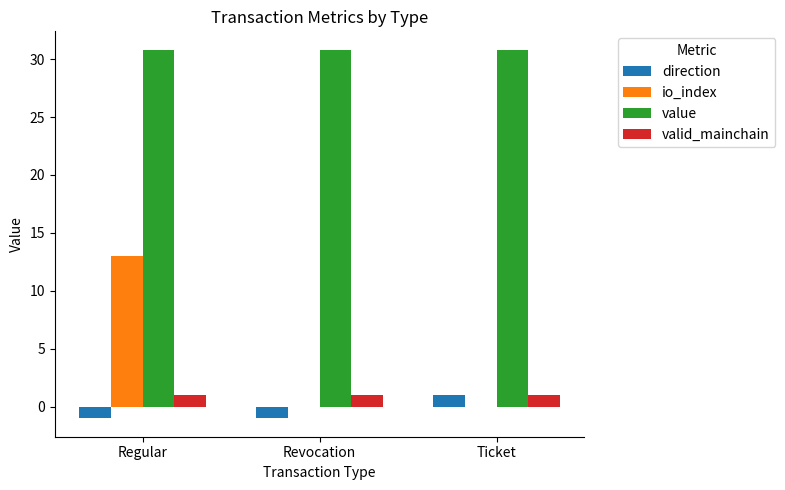

True or false: valid_mainchain has a value of 1.0 at Revocation.

True